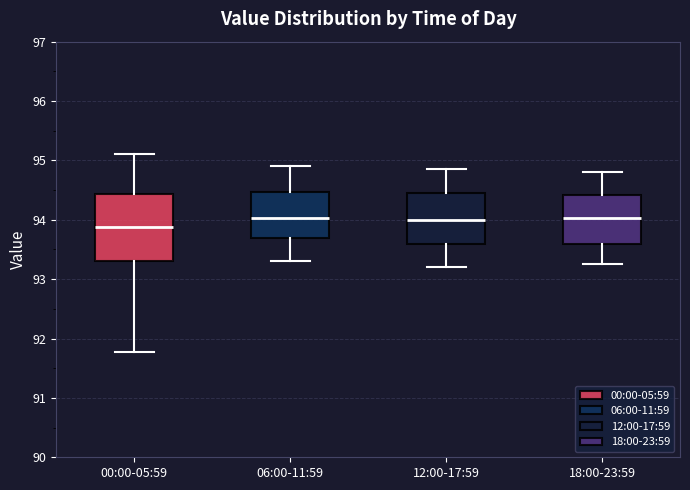

Which box's median line is the lowest?

00:00-05:59